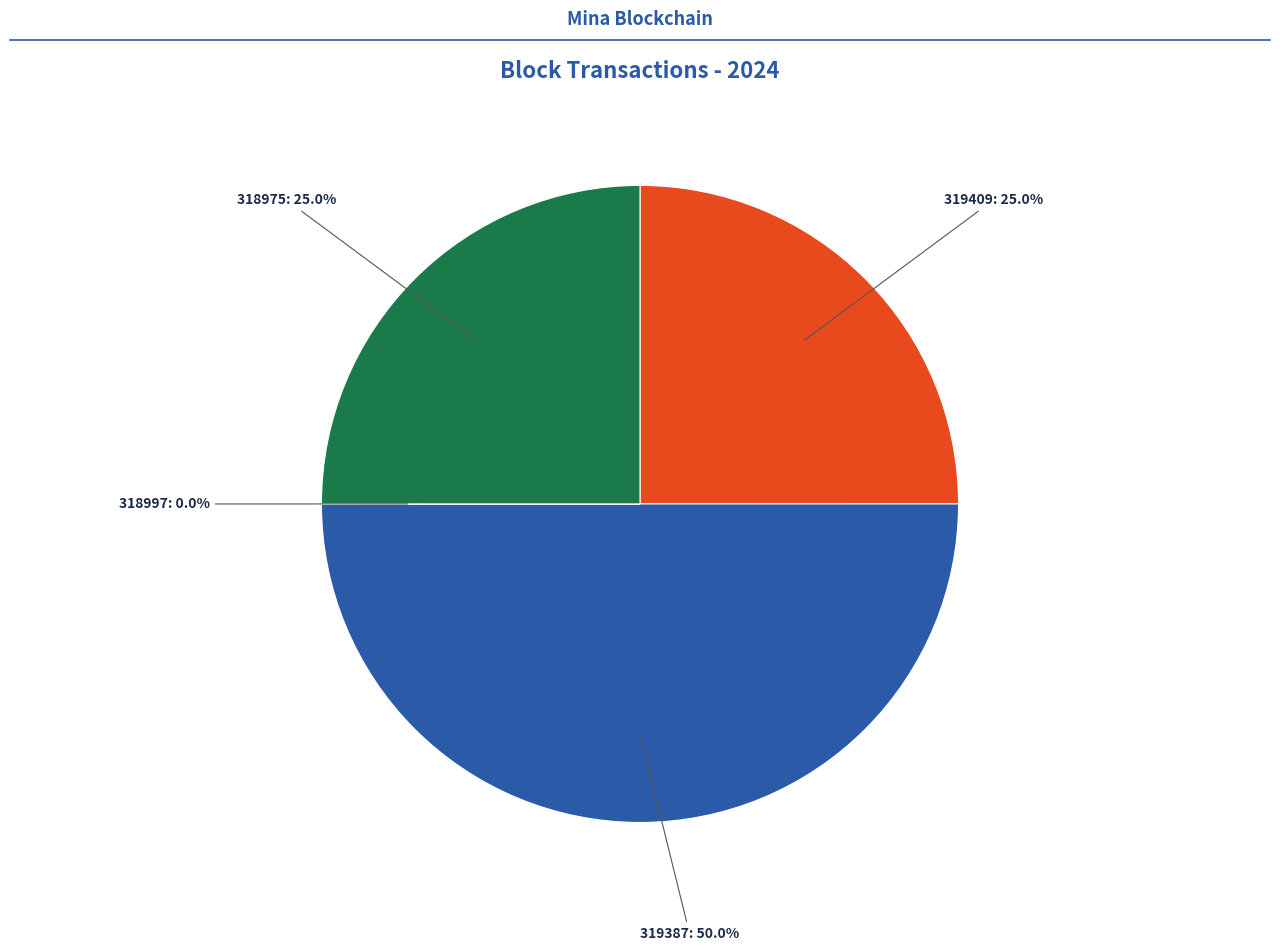

What percentage is NOT represented by 318975?

75.0%